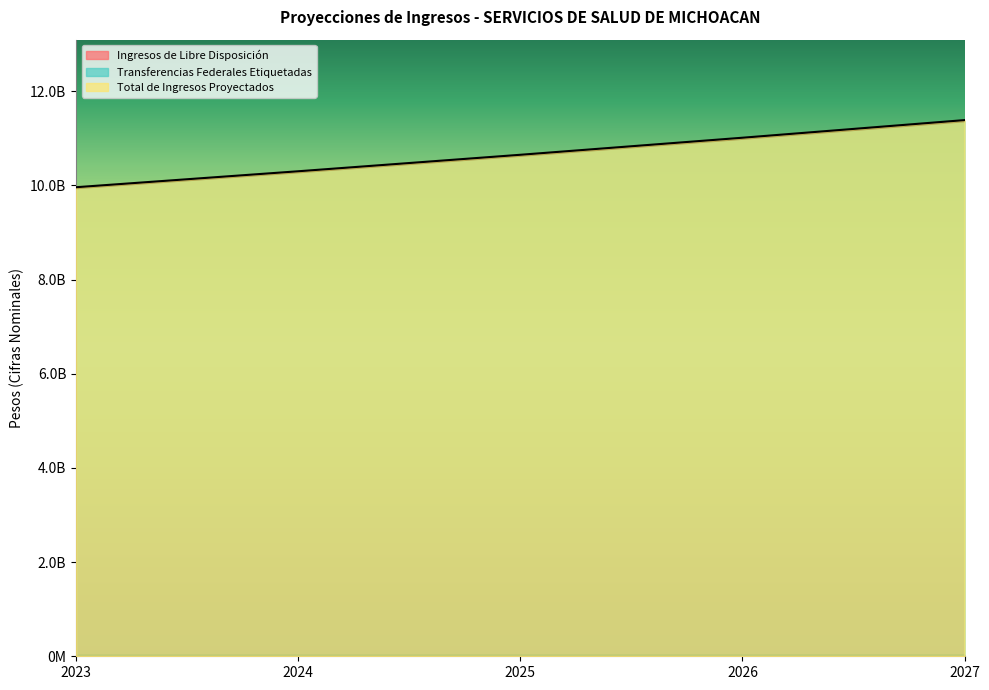

How many data points in Ingresos de Libre Disposición are above 23521432?

2